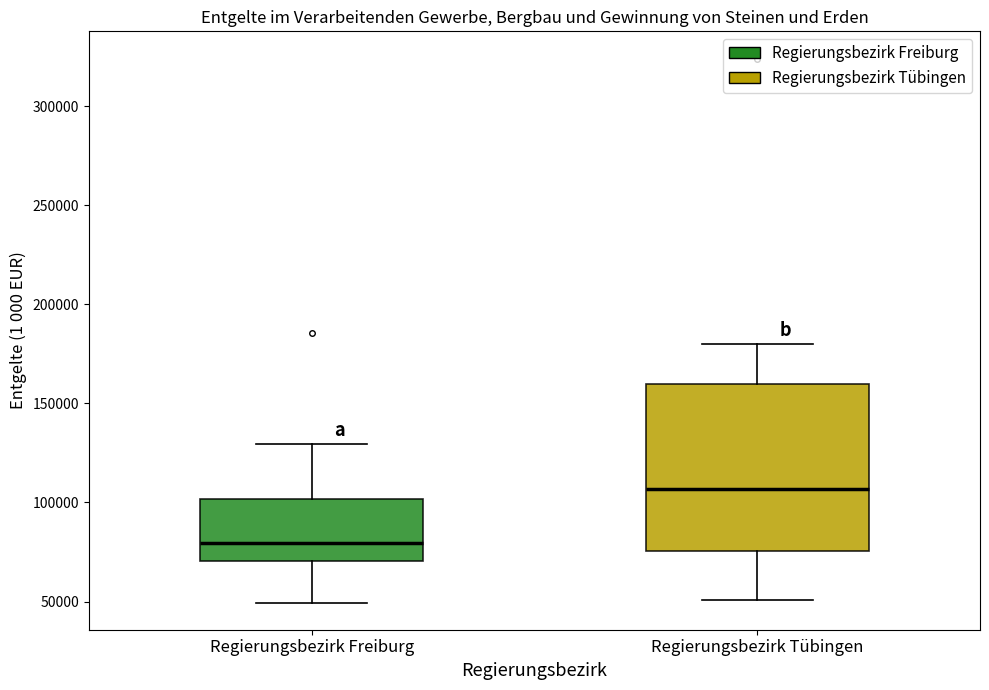

Reading left to right, read every box against the y-axis: the position of its median line, the range the box covers, and the ends of its whiskers. The values are not printed on the chart, so give them approximately, as read against the axis.

Regierungsbezirk Freiburg: median 80000, box 70000 to 100000, whiskers 50000 to 130000
Regierungsbezirk Tübingen: median 105000, box 75000 to 160000, whiskers 50000 to 180000